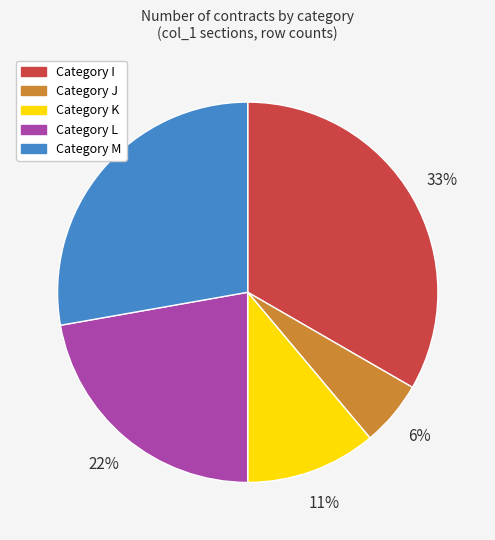

To the nearest percent, what is the combined percentage of Category L and Category K?

33%